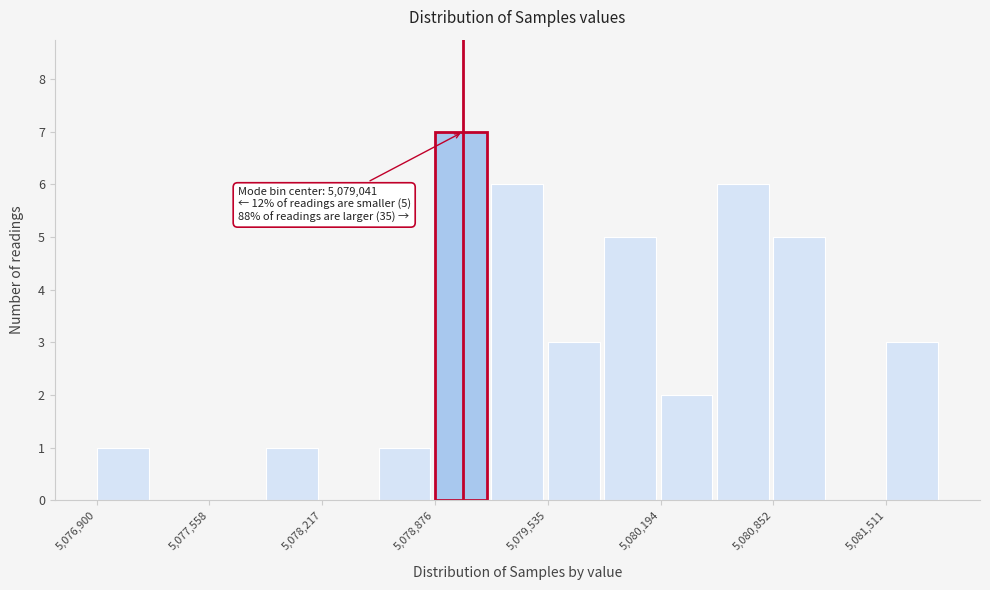

Around what value on the x-axis is the tallest bar? Give the approximate position of its centre, as read against the axis.

5079000